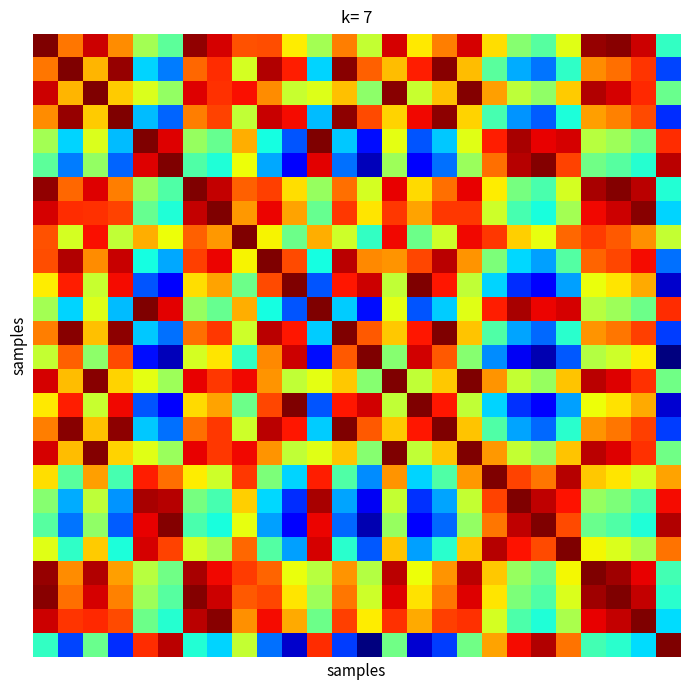

At how many categories does at least one series exceed 0?

26